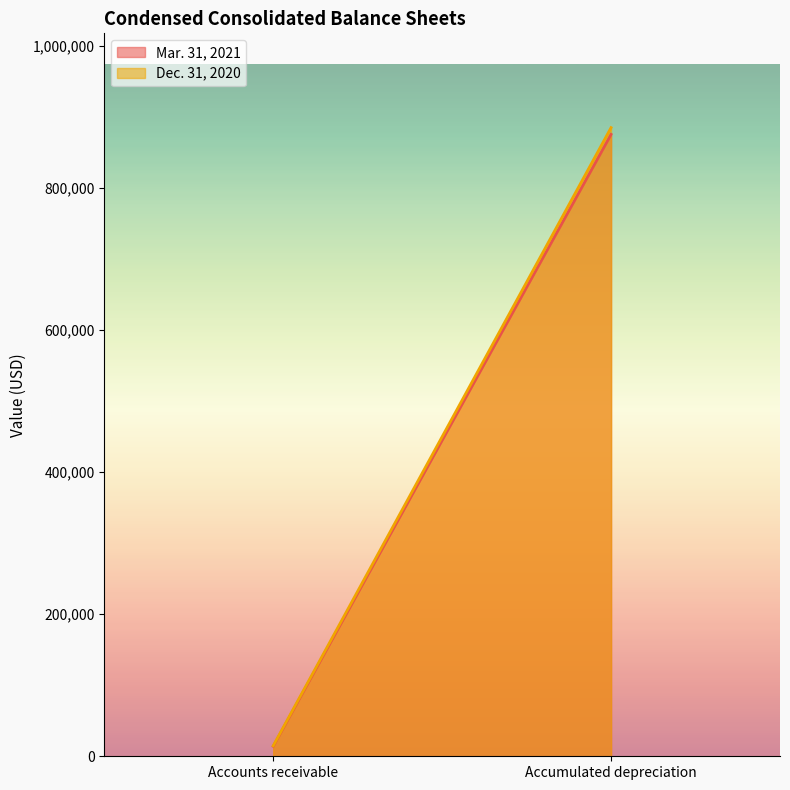

What is the total value across all series at Accumulated depreciation?

1759761